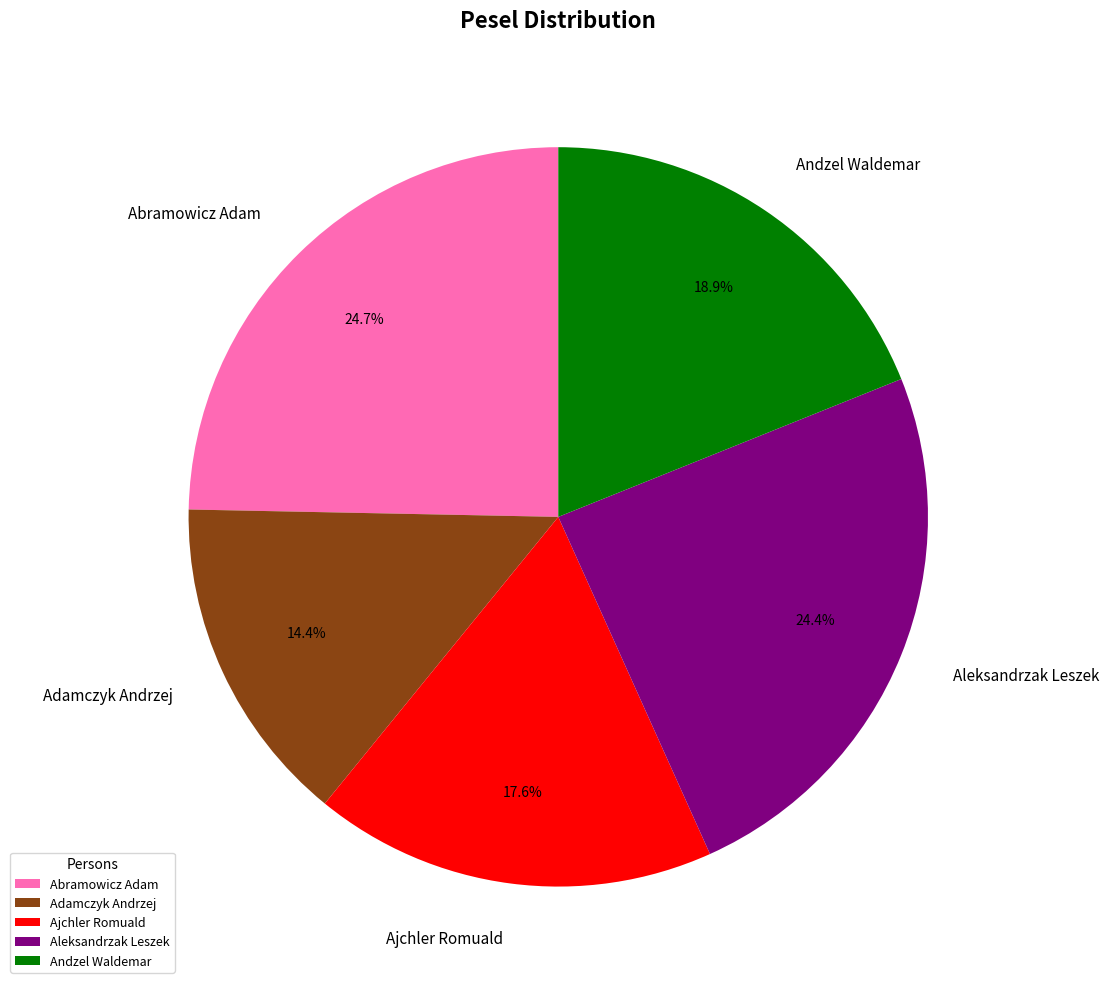

To the nearest percent, what percentage of the pie is Ajchler Romuald?

18%